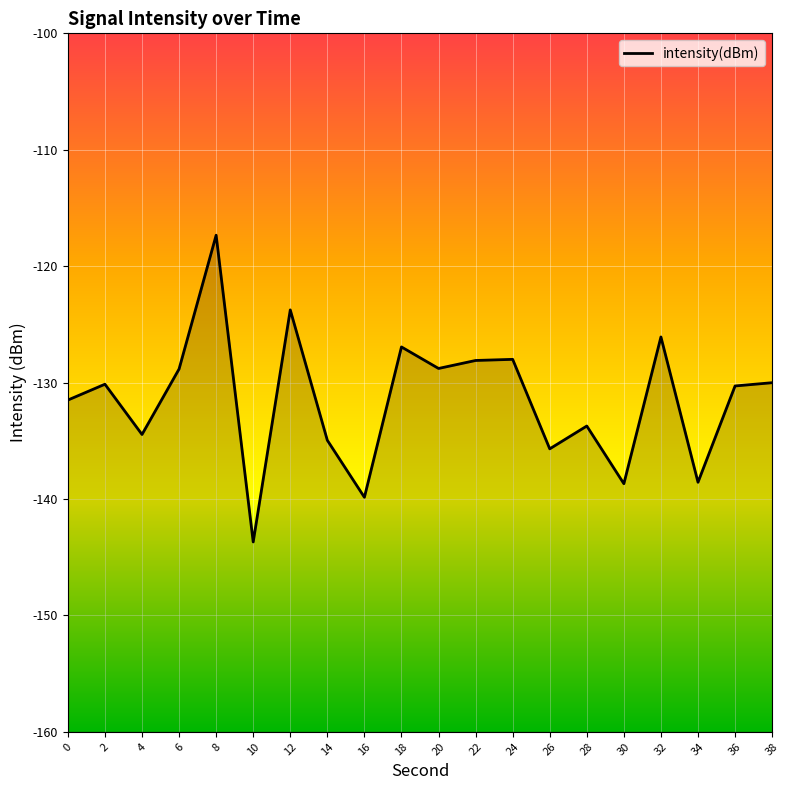

What is the maximum value shown in the chart?

-117.3